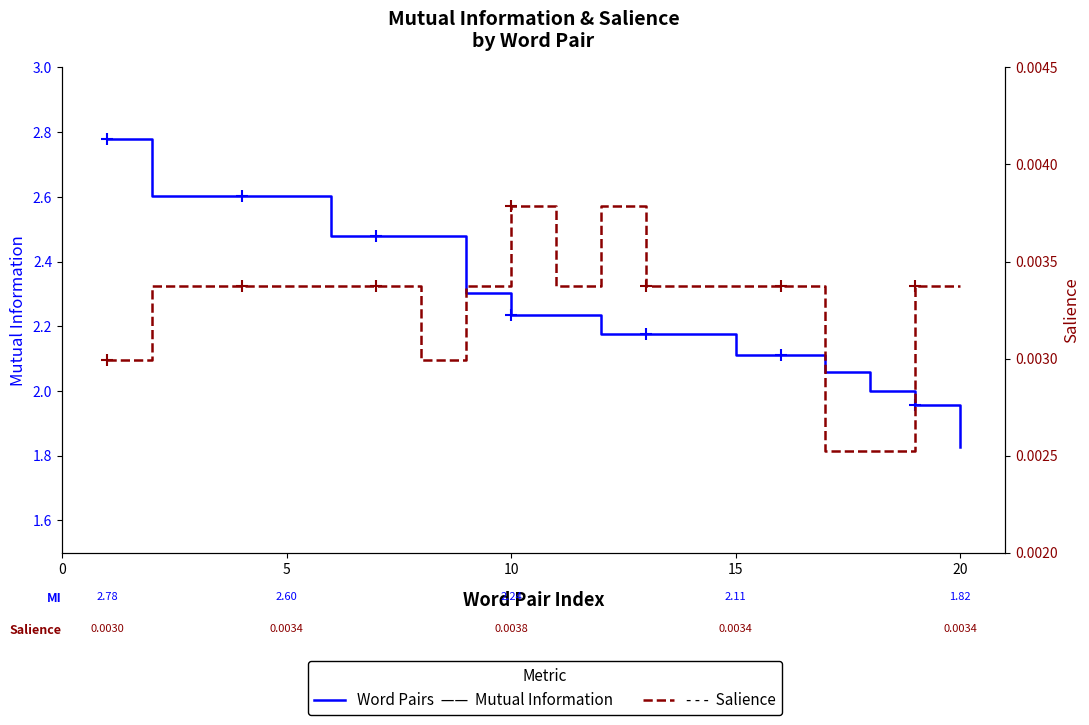

How many data points in Mutual Information are less than 2?

2